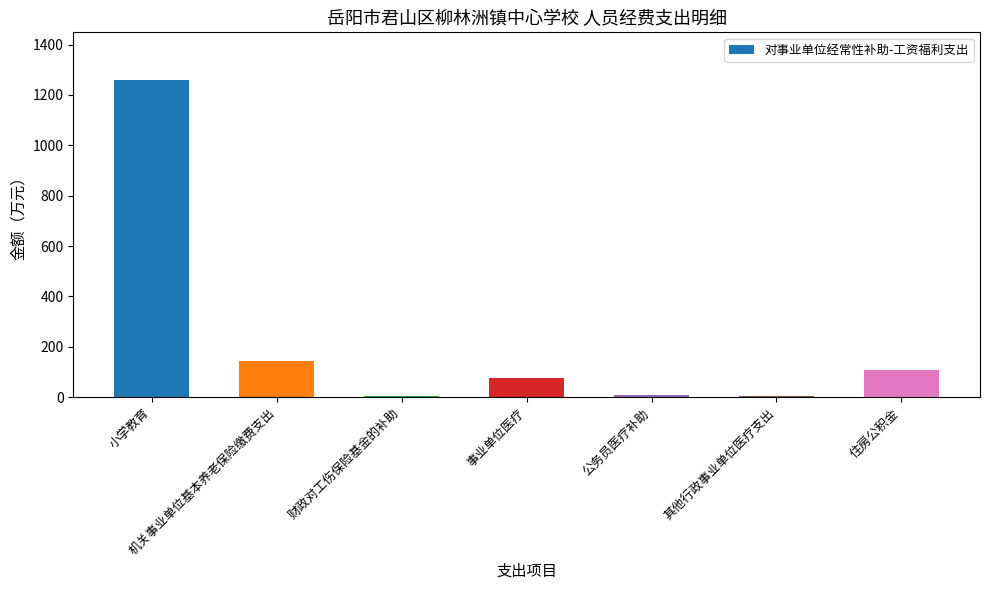

Where does the data first go above 76?

小学教育